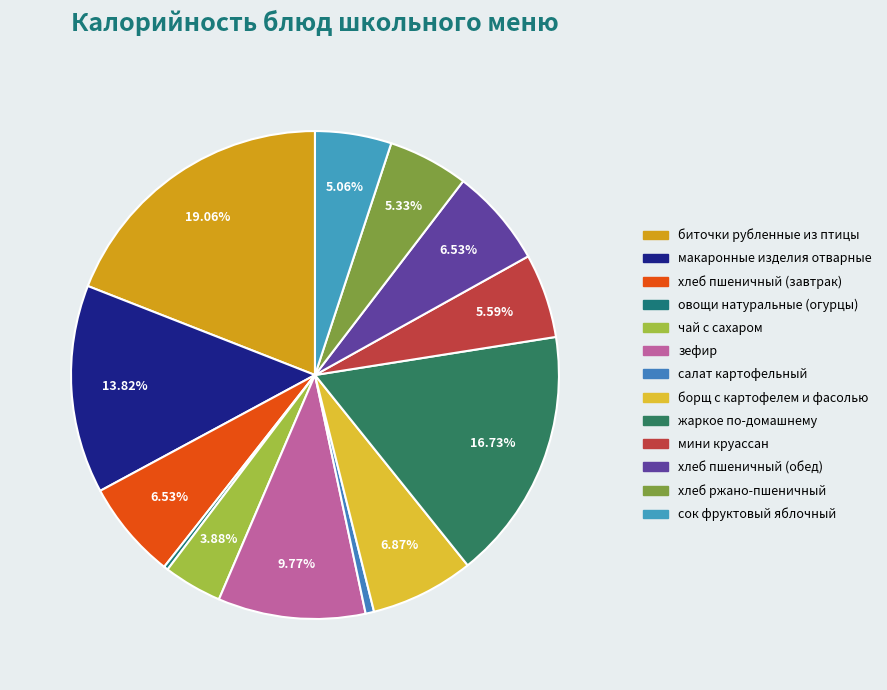

Rank the categories by value from highest to lowest.

биточки рубленные из птицы, жаркое по-домашнему, макаронные изделия отварные, зефир, борщ с картофелем и фасолью, хлеб пшеничный (завтрак), хлеб пшеничный (обед), мини круассан, хлеб ржано-пшеничный, сок фруктовый яблочный, чай с сахаром, салат картофельный, овощи натуральные (огурцы)